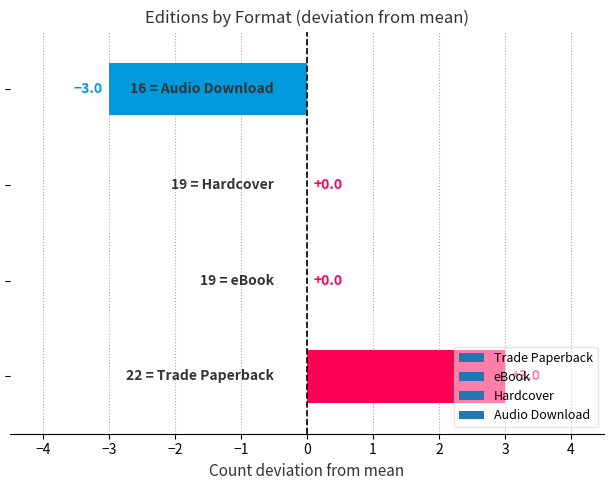

How many values are between 0 and 3?

3